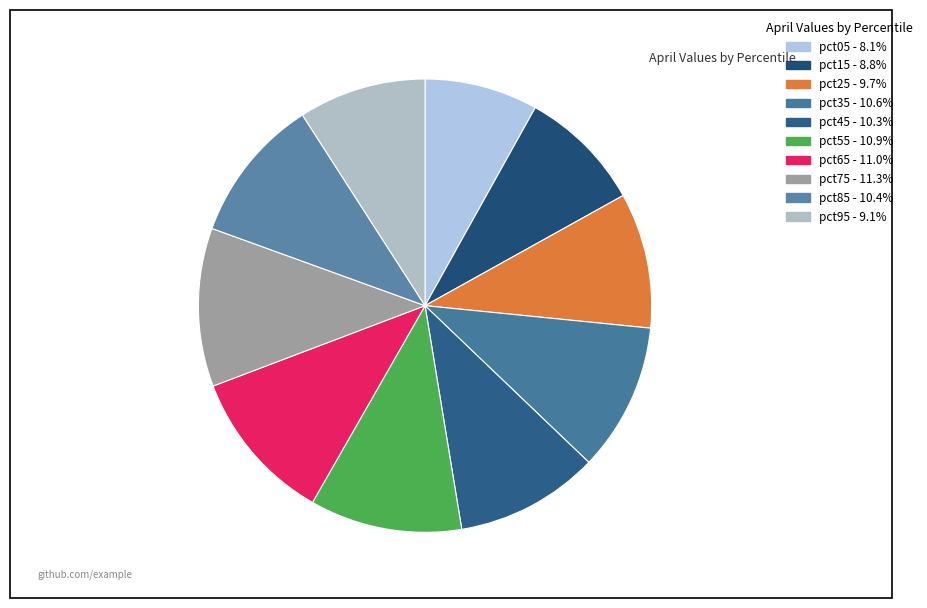

Count the number of slices in the pie.

10